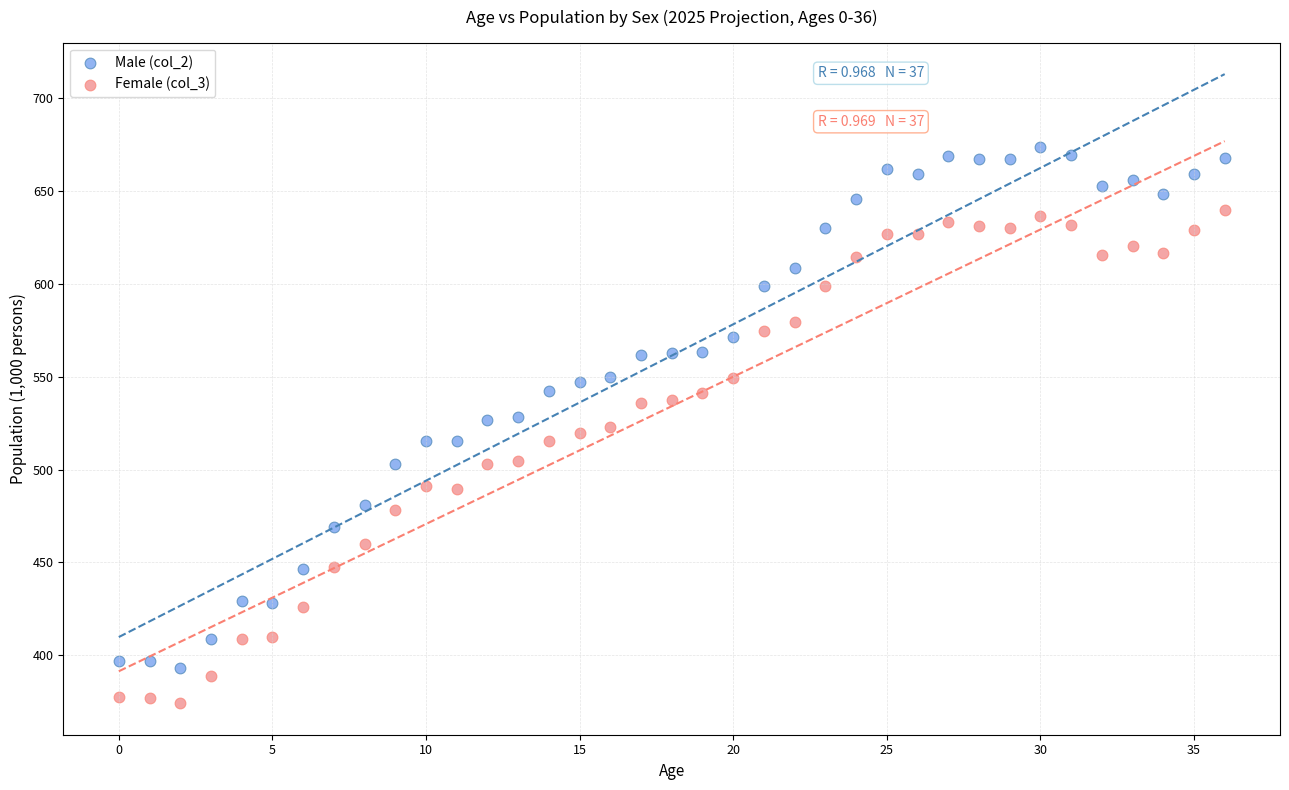

Across all data points, what is the range of Y values (max minus min)?

299.1